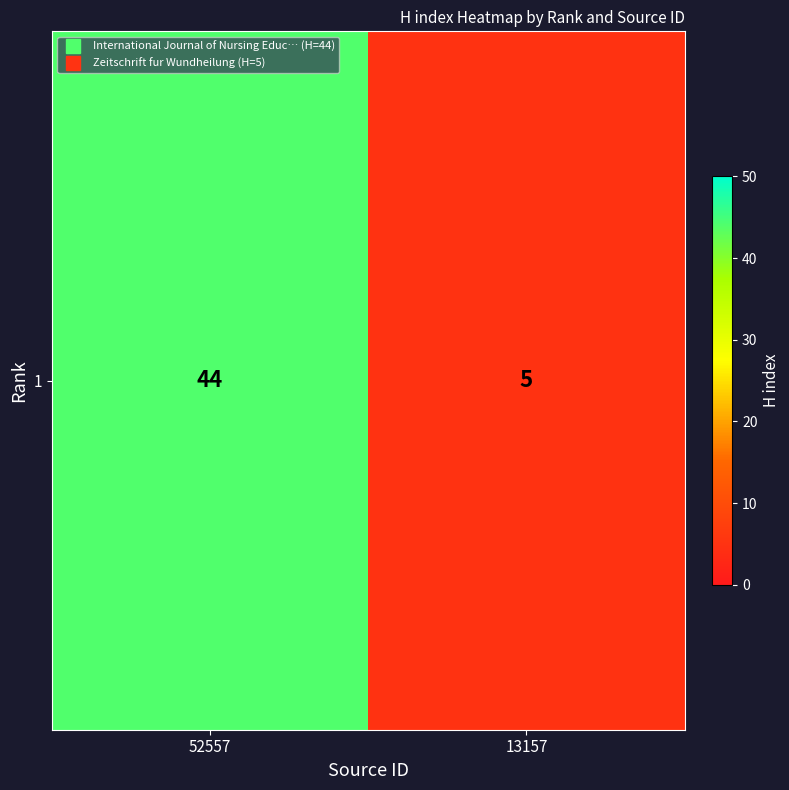

What is the difference between the maximum and minimum values?

39